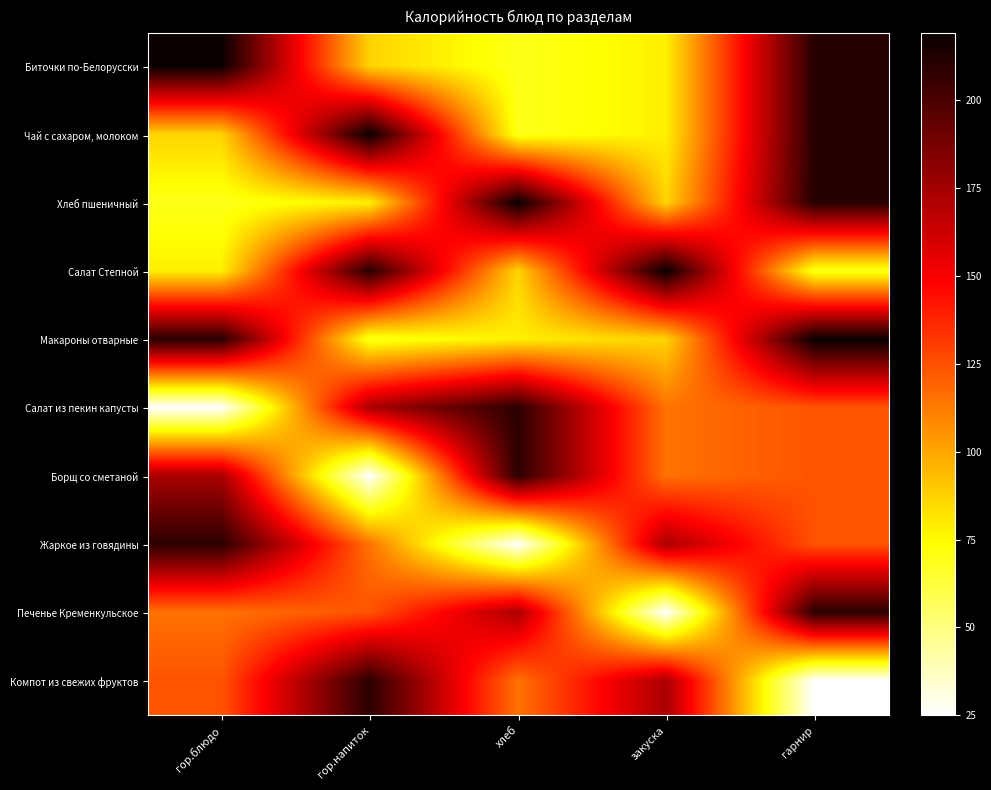

Between гор.блюдо and гарнир, which is larger?

гор.блюдо